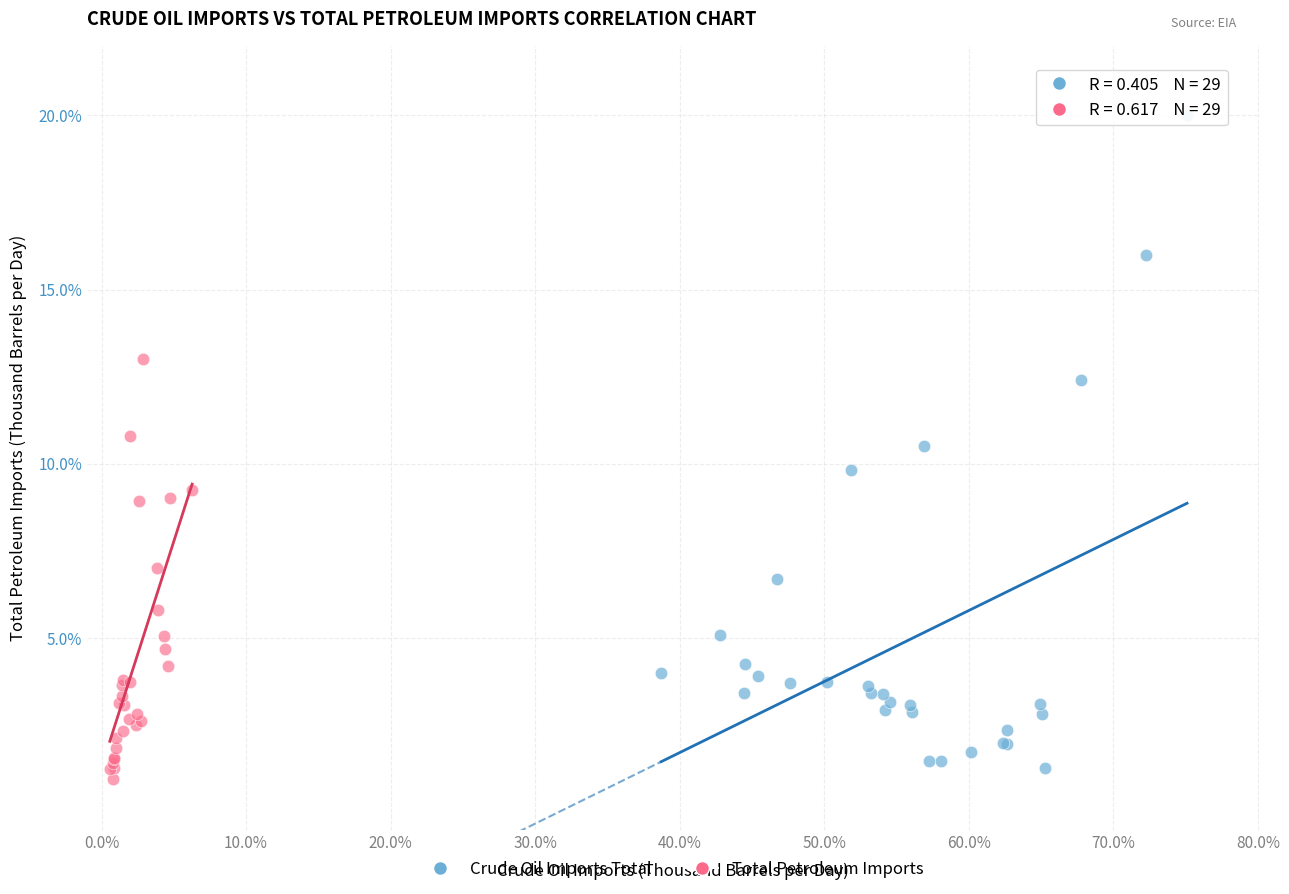

Which series reaches the maximum Y coordinate?

Crude Oil Imports Total